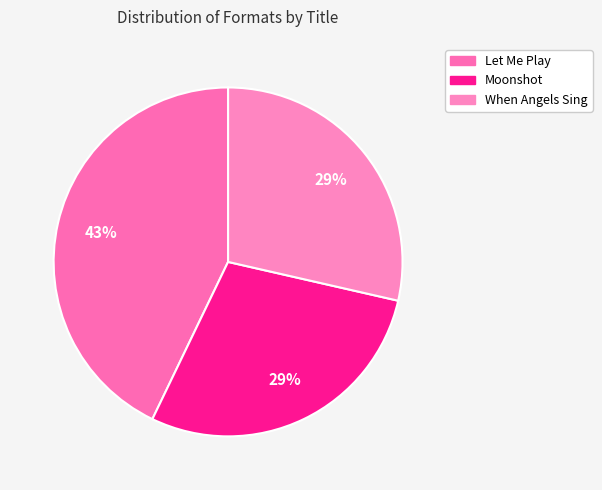

Rank the categories by value from lowest to highest.

Moonshot, When Angels Sing, Let Me Play